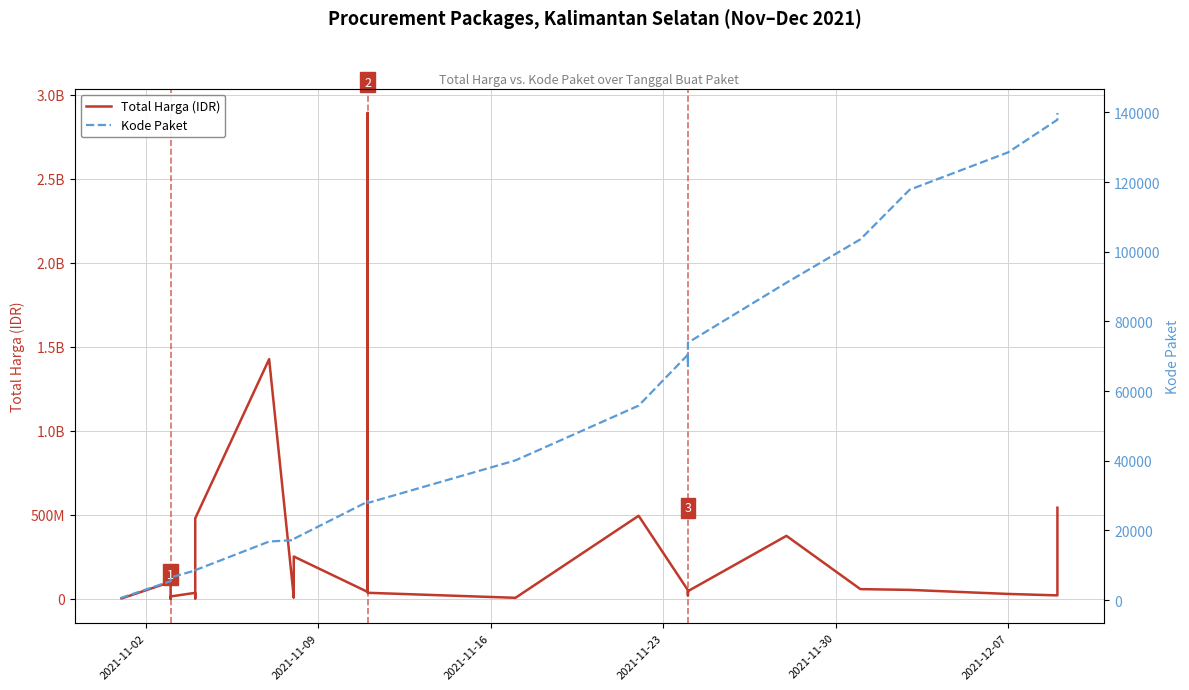

The value of Total Harga (IDR) at 2021-12-07 is 1090983. True or false?

False